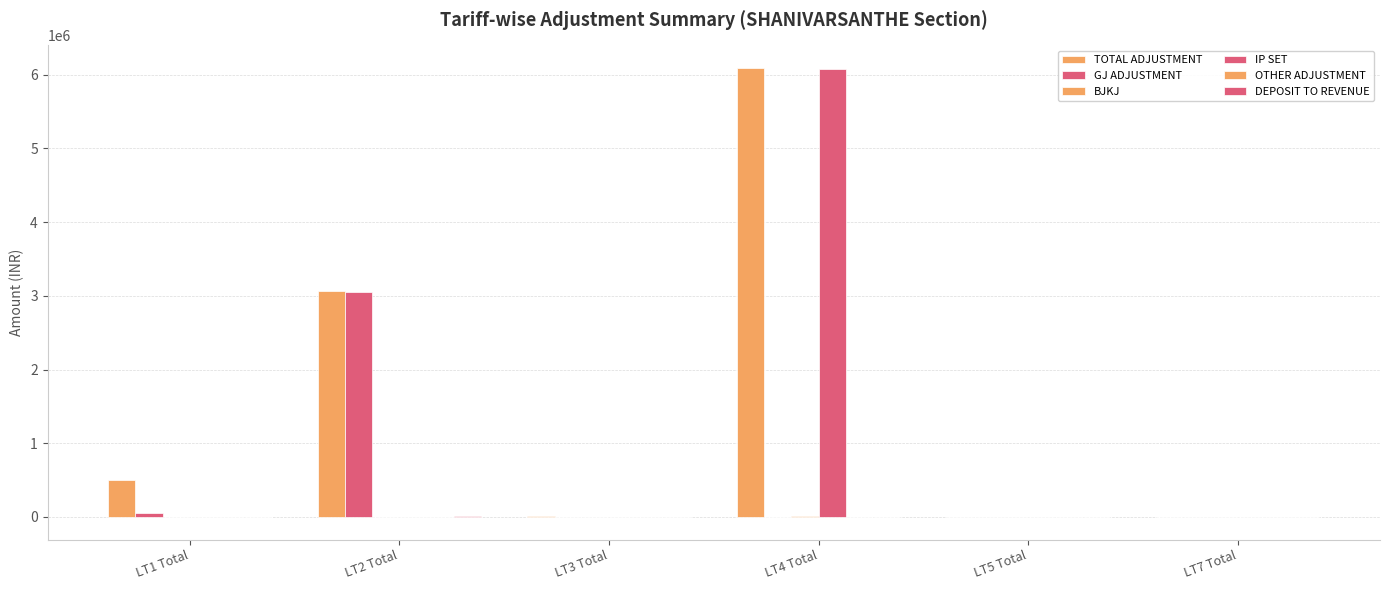

What is the difference between the highest and lowest values at LT2 Total?

3061543.3